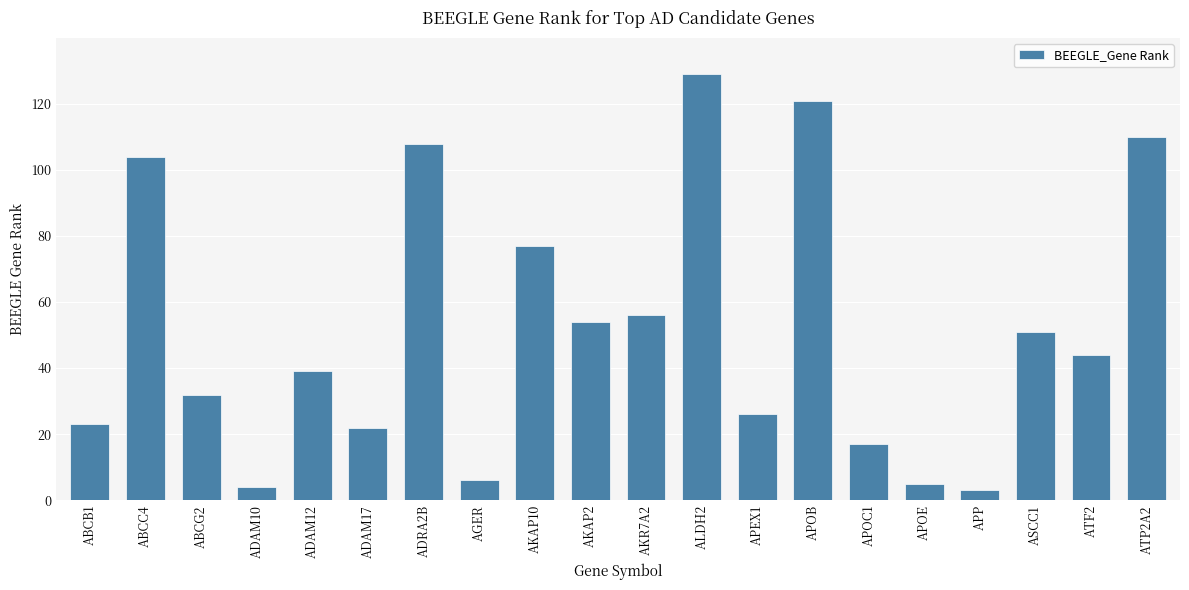

Approximately how many times larger is the value at ABCC4 compared to ASCC1?

2.0